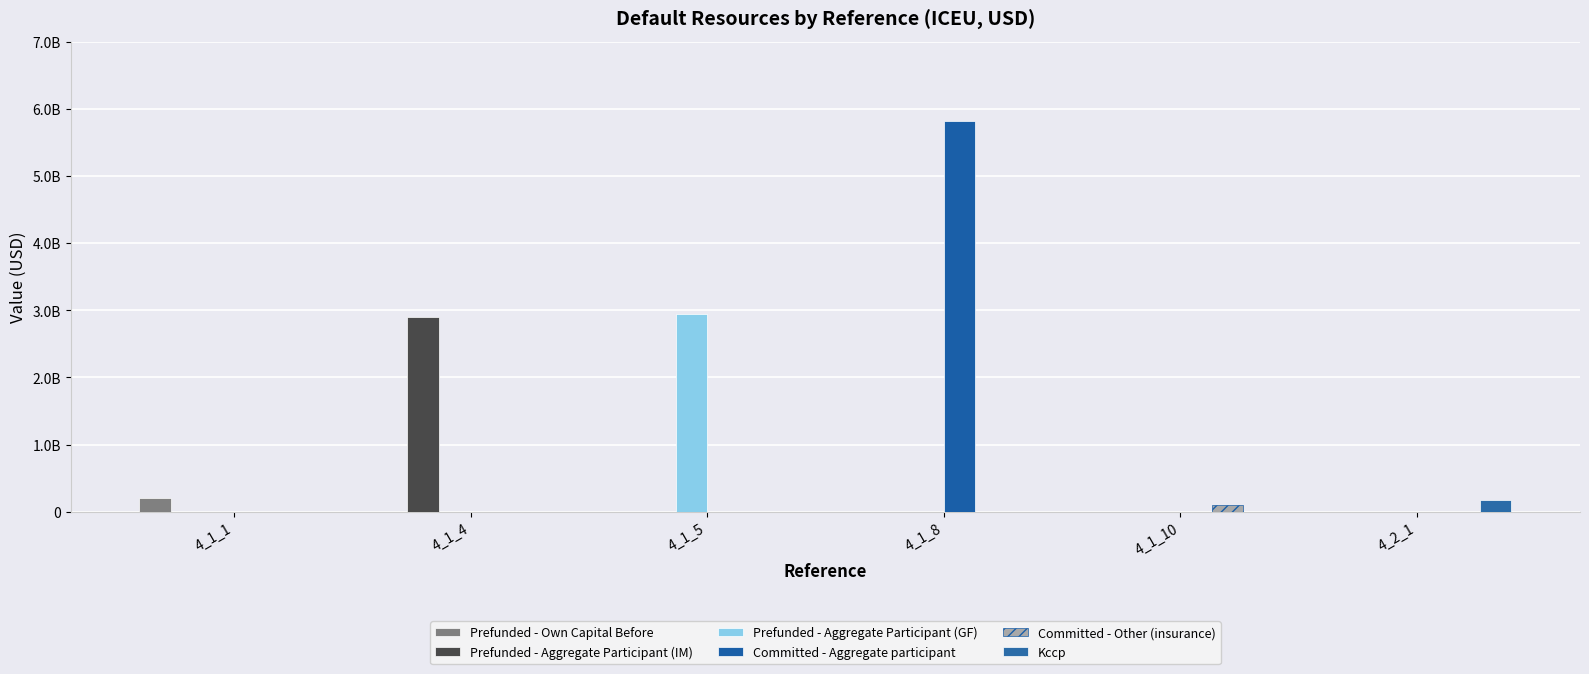

At 4_1_1, list the series in order from smallest to largest.

Prefunded - Aggregate Participant (IM), Prefunded - Aggregate Participant (GF), Committed - Aggregate participant, Committed - Other (insurance), Kccp, Prefunded - Own Capital Before